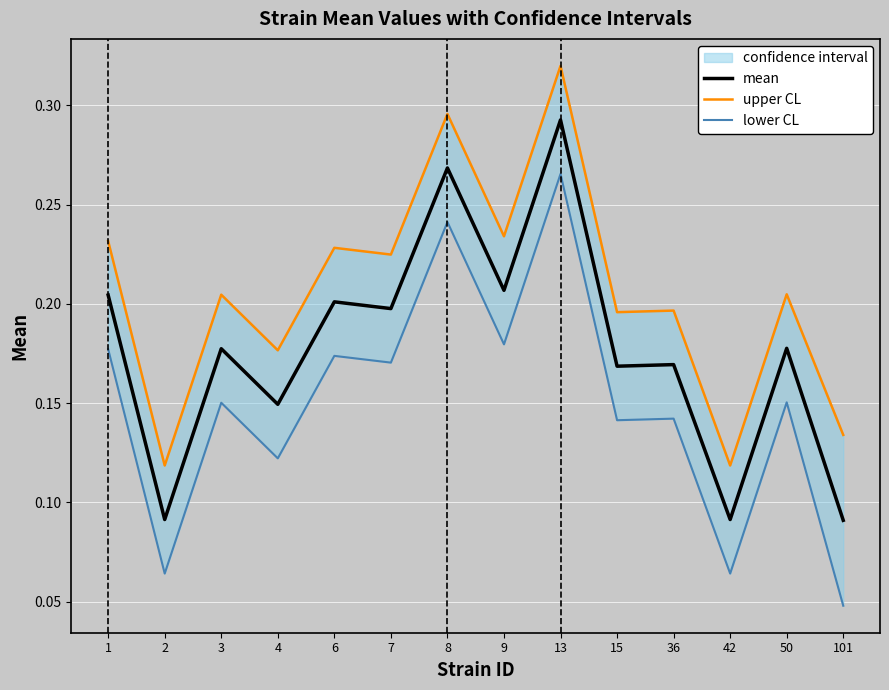

How many interior local peaks does the upper CL series have?

6